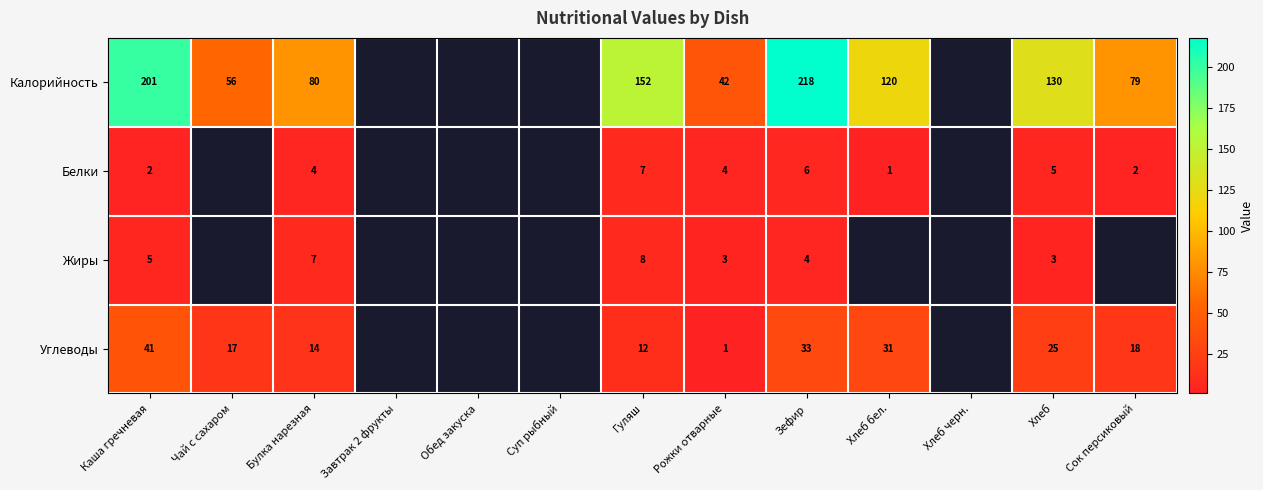

True or false: Калорийность has a value of 137.0 at Булка нарезная.

False